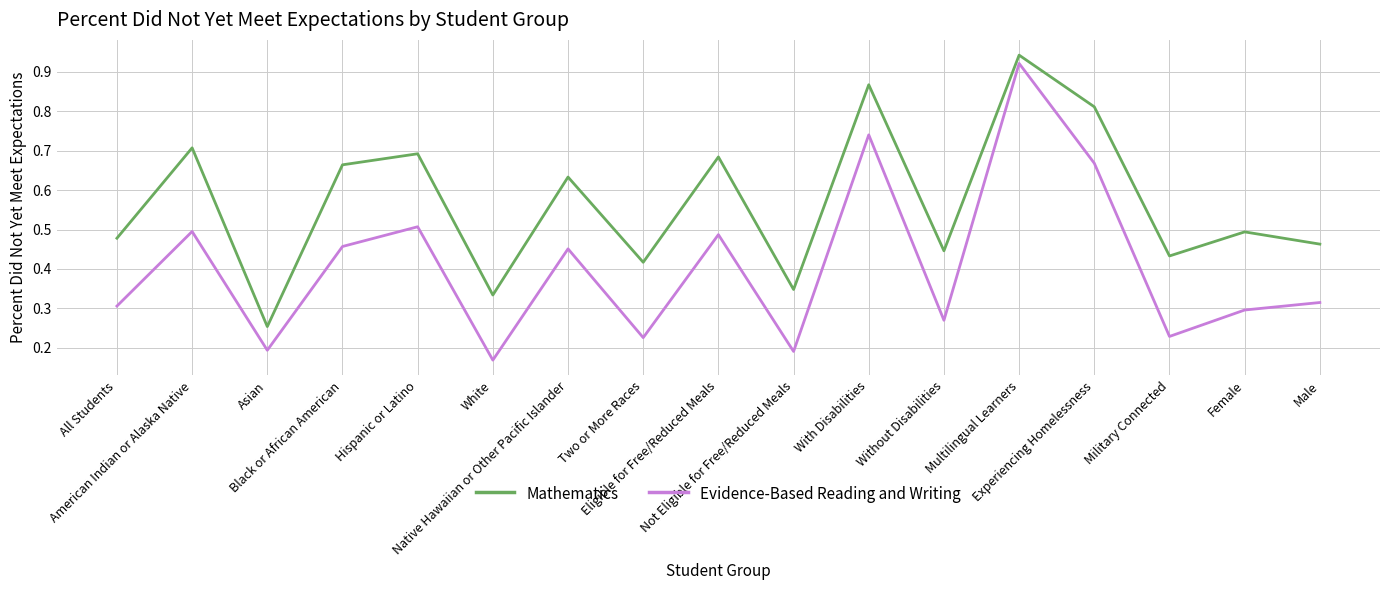

Count the number of data series in this chart.

2